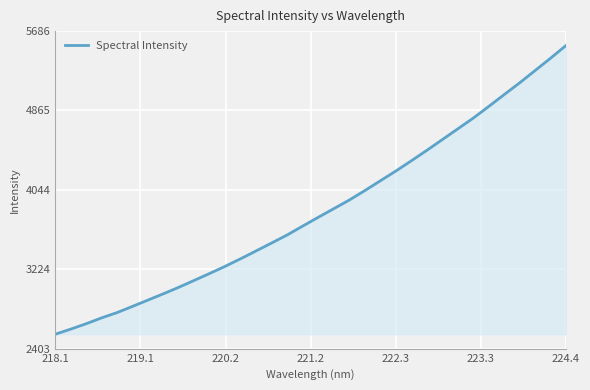

What is the difference between the maximum and minimum values?

2984.5